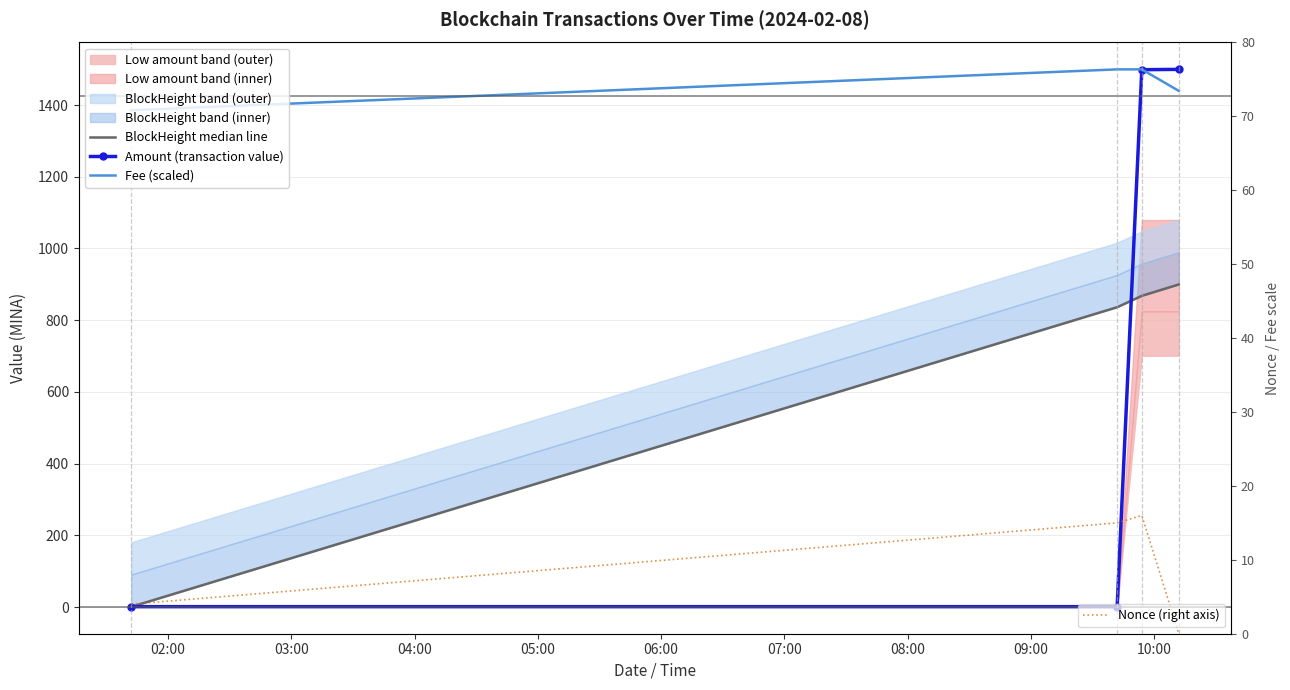

Reading left to right, transcribe all the data shown in this chart.

BlockHeight median line: 0.5	836.2	867.9	899.6
Amount (transaction value): 1.0	1.0	1498.6	1499.5
Fee (scaled): 1385.6	1499.5	1499.5	1439.5
Nonce (right axis): 4.0	15.0	16.0	0.0